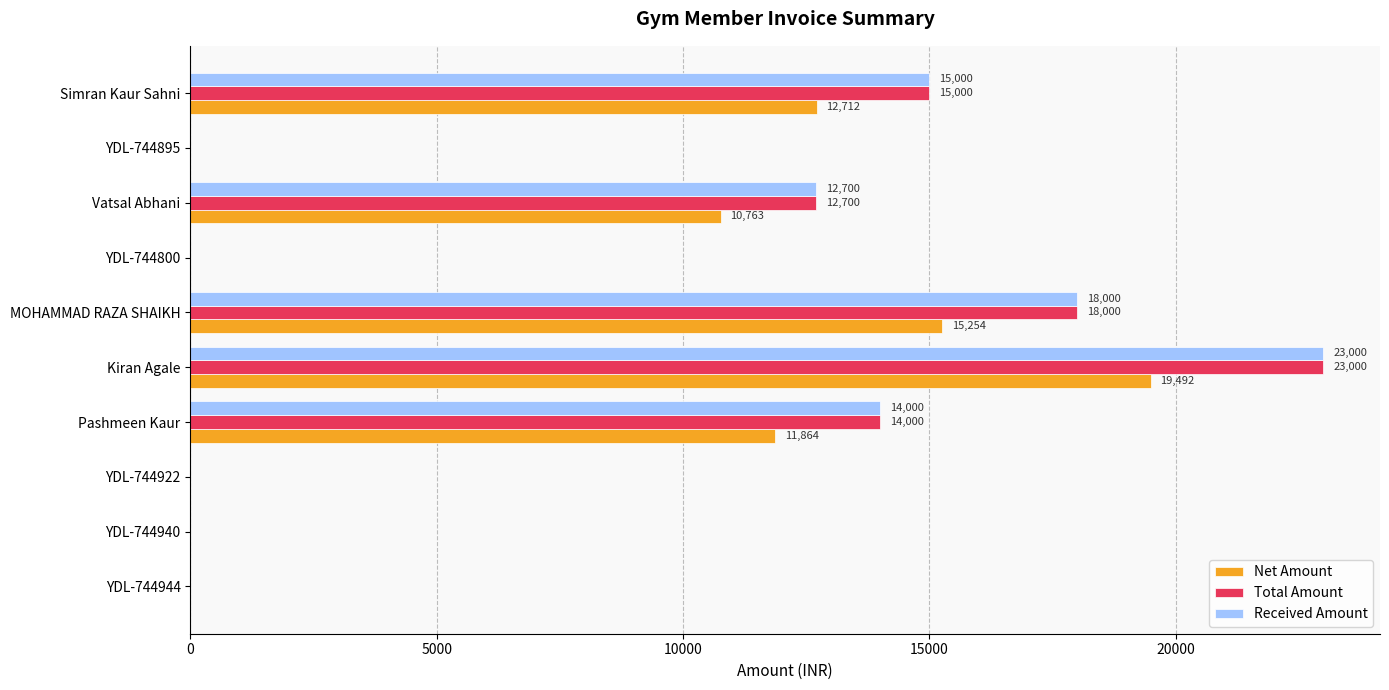

How many series are shown in this chart?

3